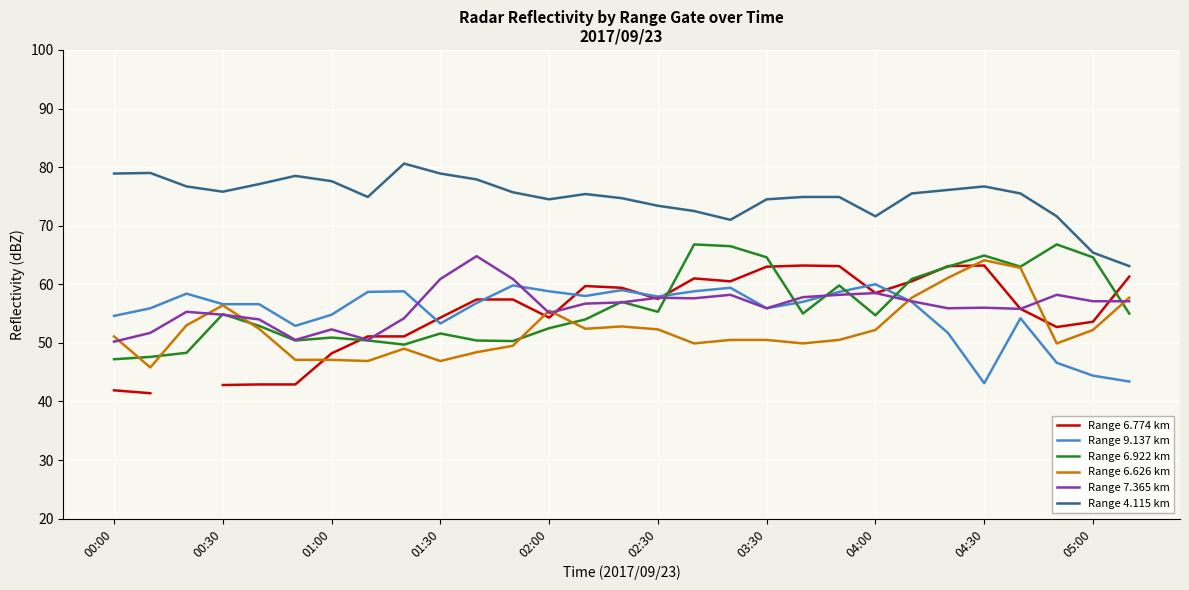

The value of Range 6.626 km at 02:00 is 55.5. True or false?

True